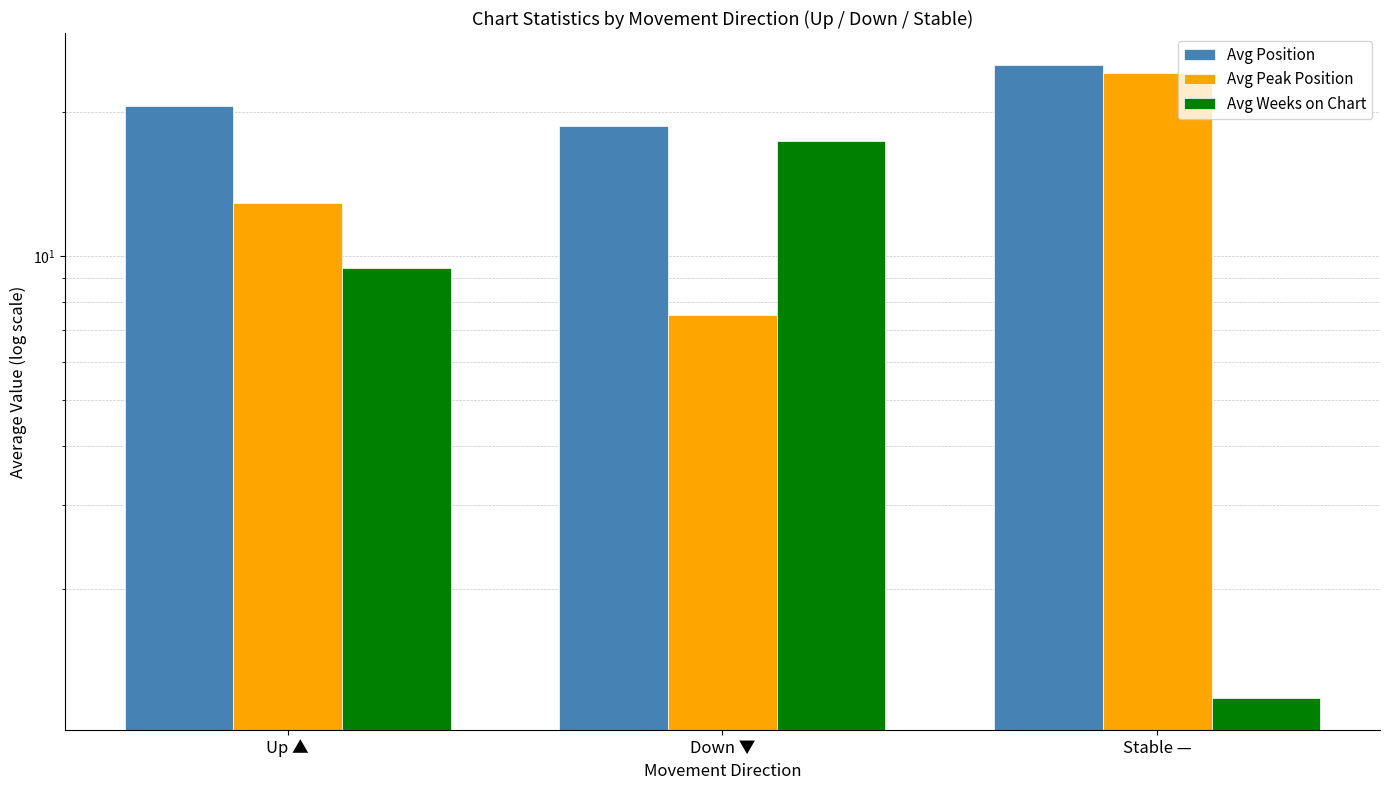

At which category does the chart reach its peak across all series?

Stable —